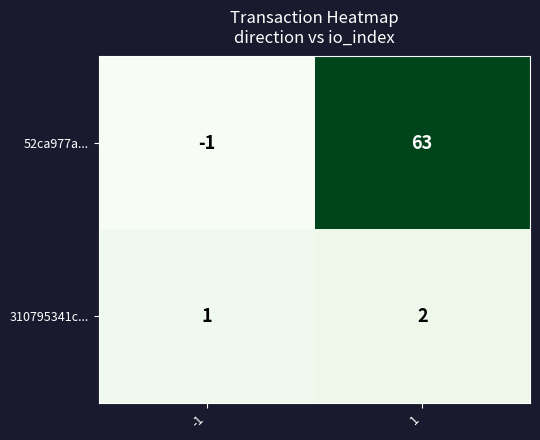

Which series changed the most between -1 and 1?

52ca977a...